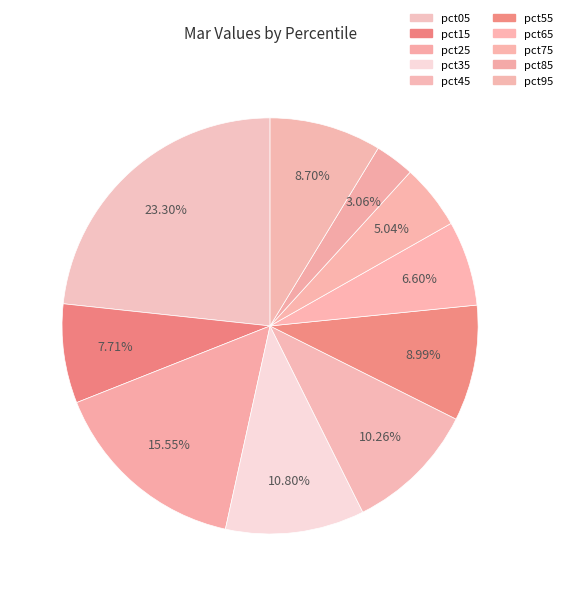

What percentage is the pct35 slice, to the nearest percent?

11%